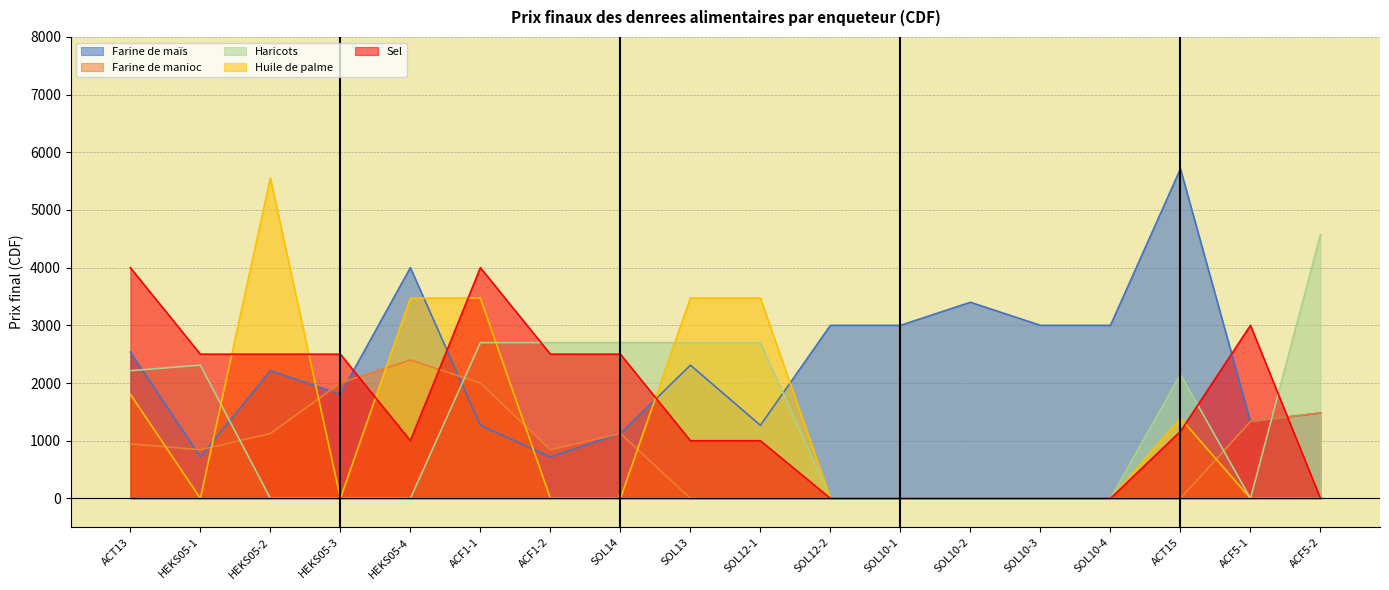

What is the average value of the manioc_prix_final series?

783